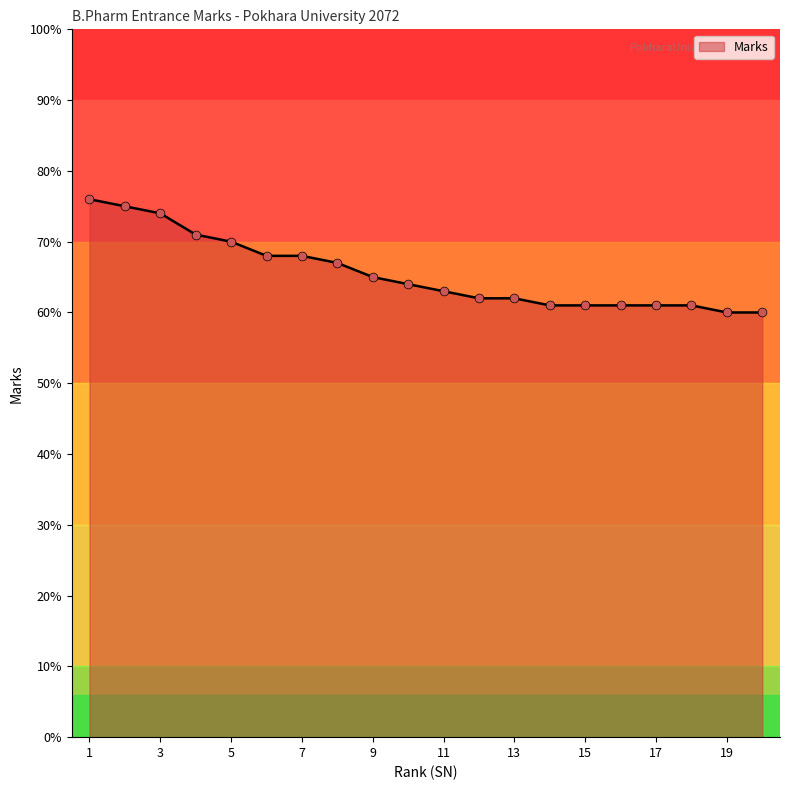

What is the smallest value displayed?

60